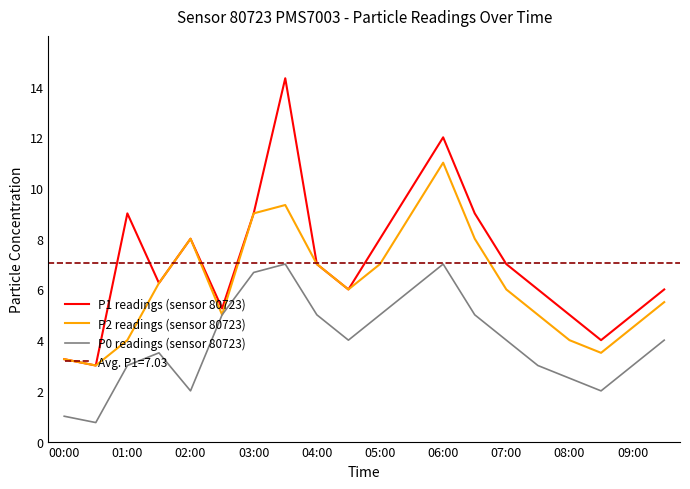

What are all the series names shown in the legend?

P1 readings (sensor 80723), P2 readings (sensor 80723), P0 readings (sensor 80723)